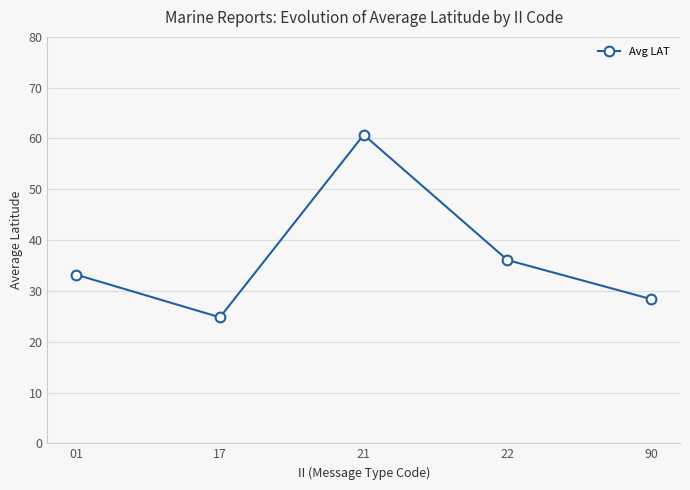

List the labels in order of value, smallest first.

17, 90, 01, 22, 21